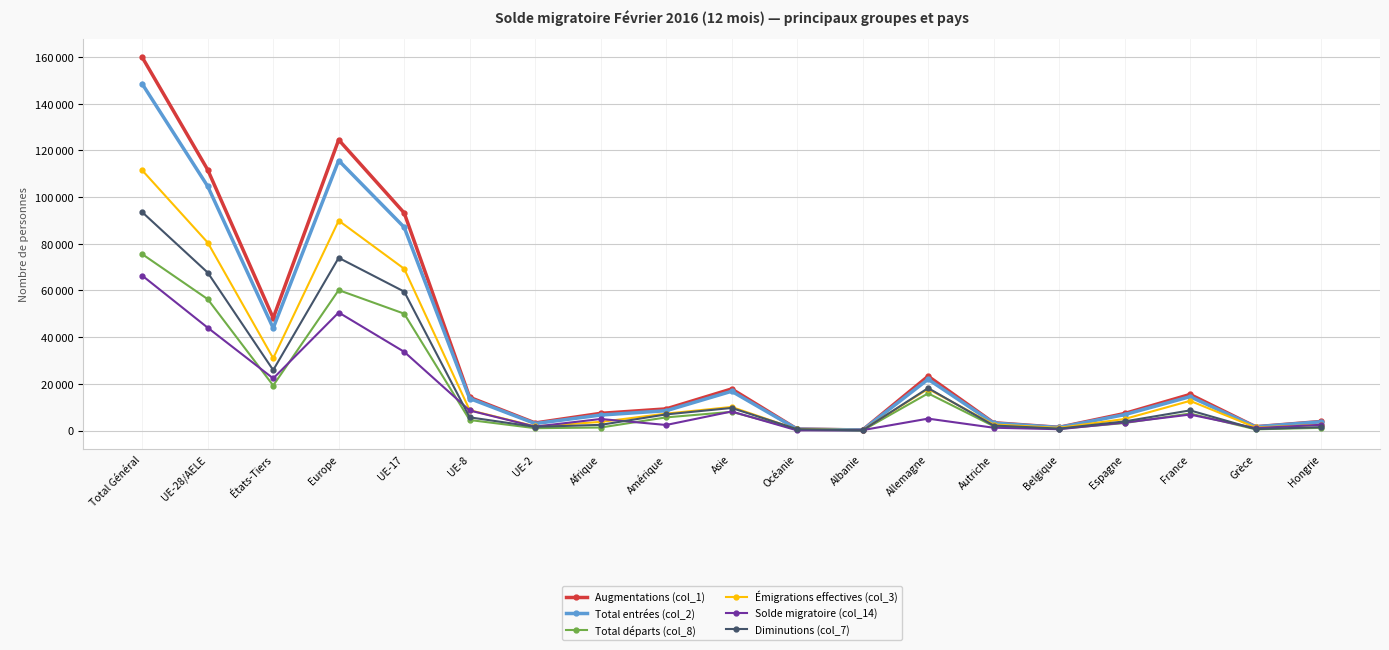

What is the smallest value displayed?

37